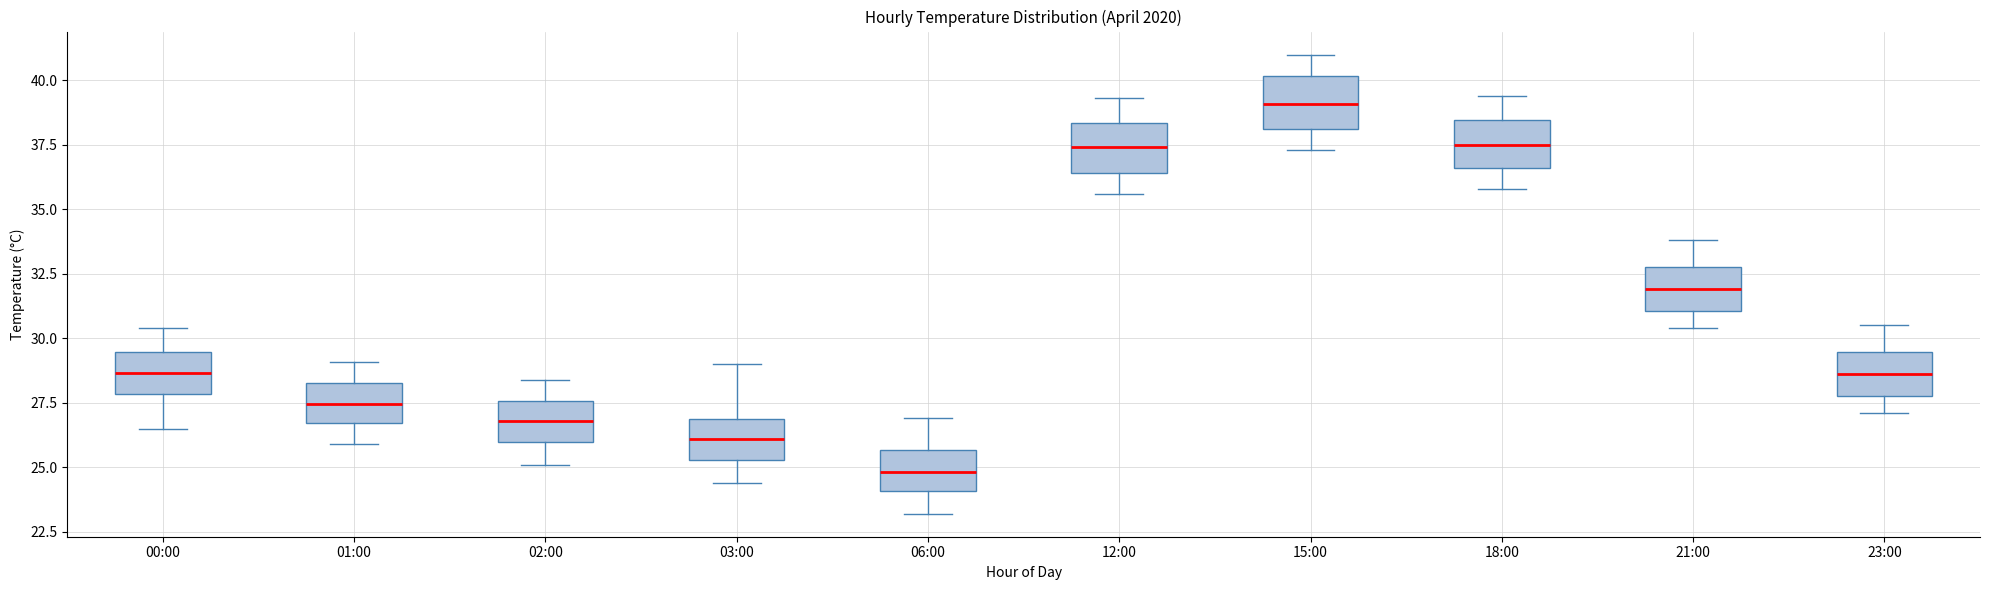

Reading left to right, transcribe this box plot: for each box, give where its median line is, the range the box spans, and where its two whiskers end, as read against the y-axis. The values are not printed on the chart, so give them approximately, as read against the axis.

00:00: median 28.5, box 28.0 to 29.5, whiskers 26.5 to 30.5
01:00: median 27.5, box 26.5 to 28.5, whiskers 26.0 to 29.0
02:00: median 27.0, box 26.0 to 27.5, whiskers 25.0 to 28.5
03:00: median 26.0, box 25.5 to 27.0, whiskers 24.5 to 29.0
06:00: median 25.0, box 24.0 to 25.5, whiskers 23.0 to 27.0
12:00: median 37.5, box 36.5 to 38.5, whiskers 35.5 to 39.5
15:00: median 39.0, box 38.0 to 40.0, whiskers 37.5 to 41.0
18:00: median 37.5, box 36.5 to 38.5, whiskers 36.0 to 39.5
21:00: median 32.0, box 31.0 to 33.0, whiskers 30.5 to 34.0
23:00: median 28.5, box 28.0 to 29.5, whiskers 27.0 to 30.5